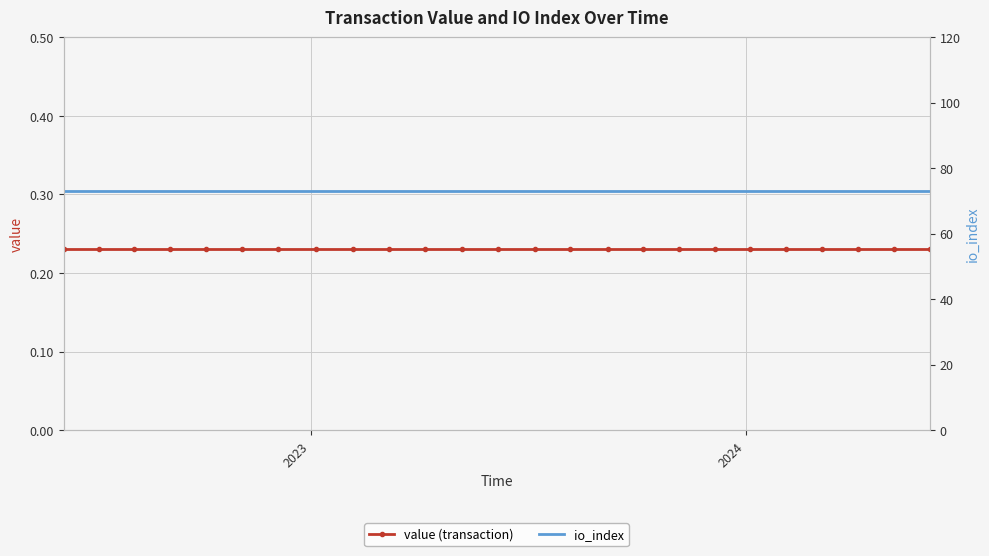

The value of value (transaction) at 21 is 0.1. True or false?

False